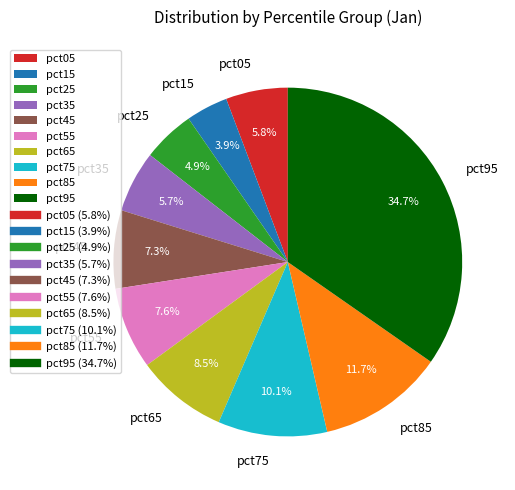

Count the number of slices in the pie.

10